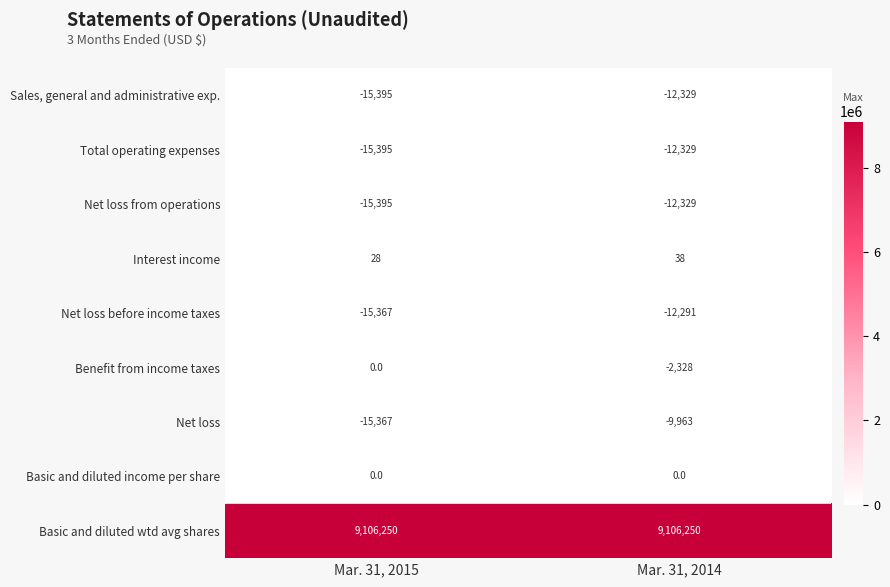

List the labels in order of Interest income value, largest first.

Mar. 31, 2014, Mar. 31, 2015